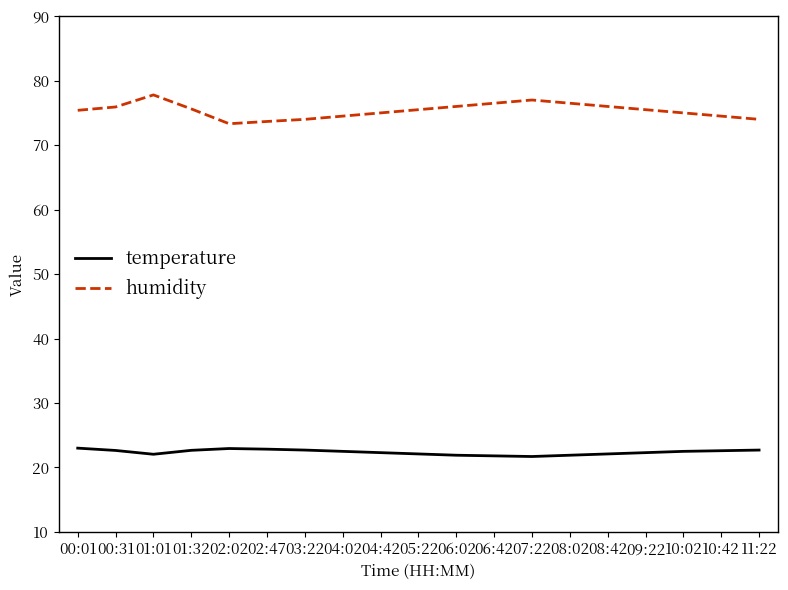

True or false: temperature and humidity cross at least once.

False